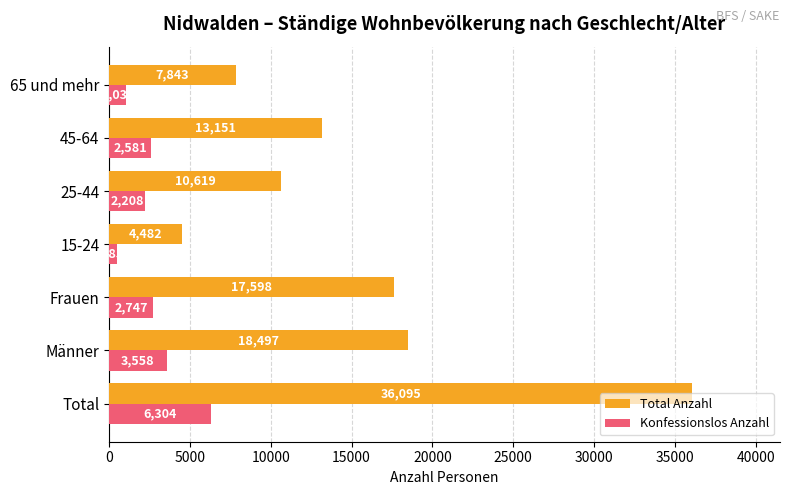

Is the value of Total Anzahl at 25-44 greater than the value of Konfessionslos Anzahl at Total?

Yes